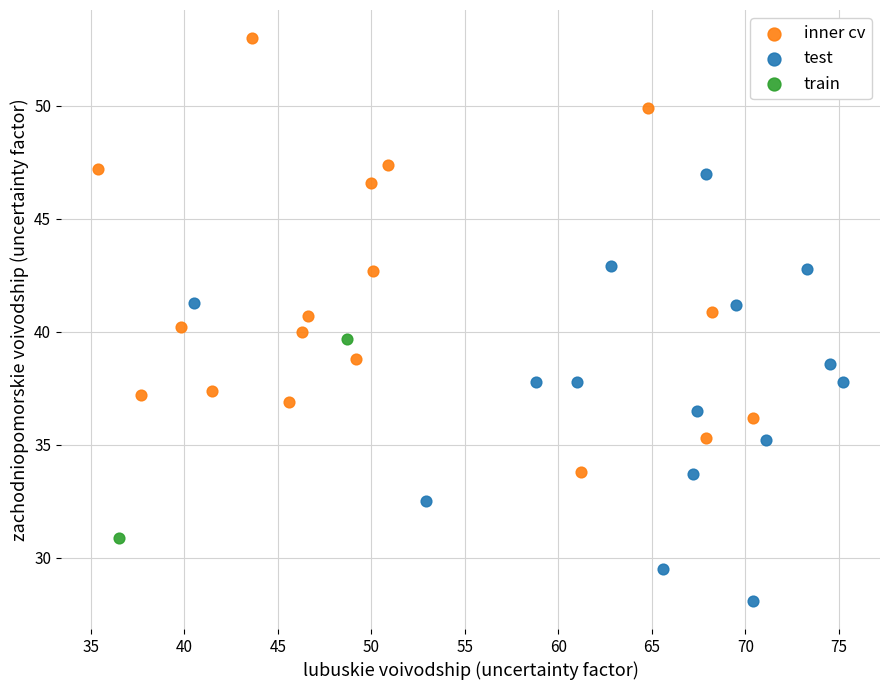

Which series reaches the minimum Y coordinate?

test